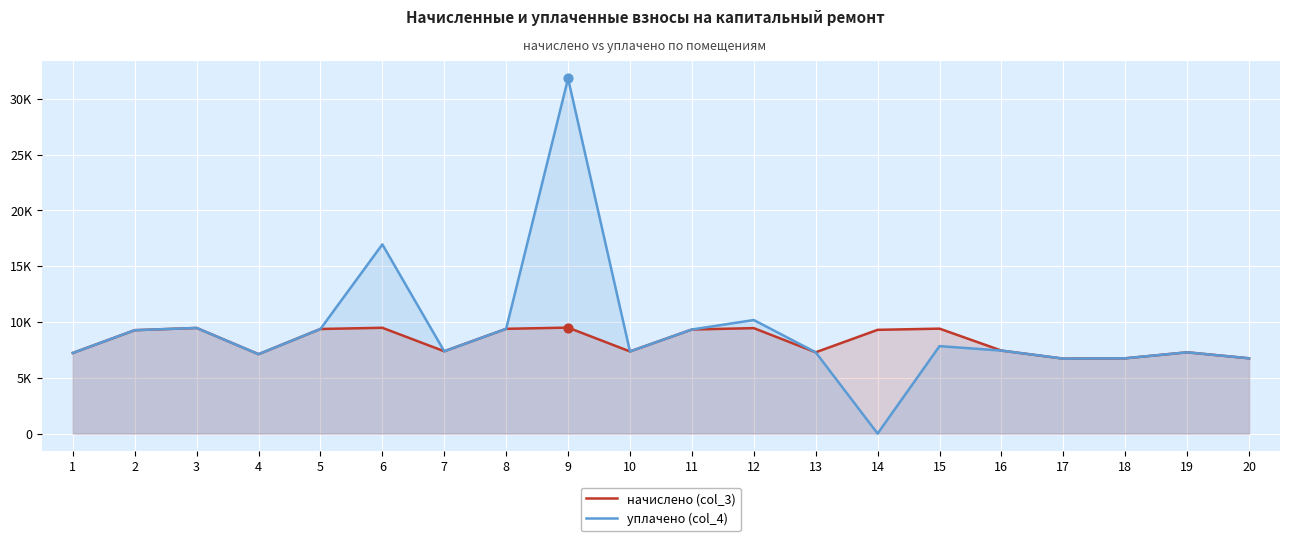

What is the total value across all series at 13?

14561.3